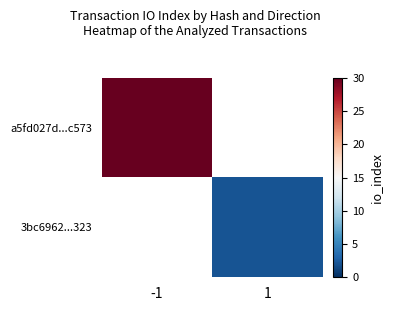

Rank the categories by 3bc6962...323 value from lowest to highest.

-1, 1